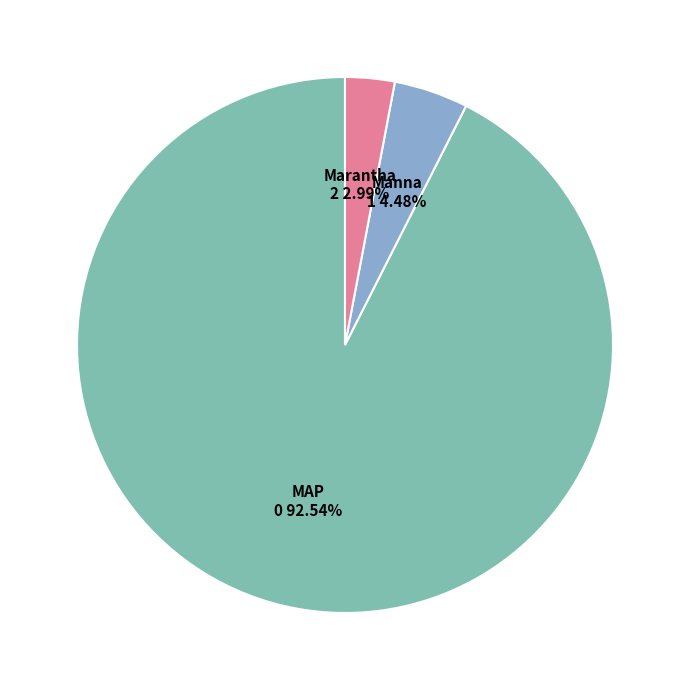

Which slice is the smallest?

Marantha Ministries Inc